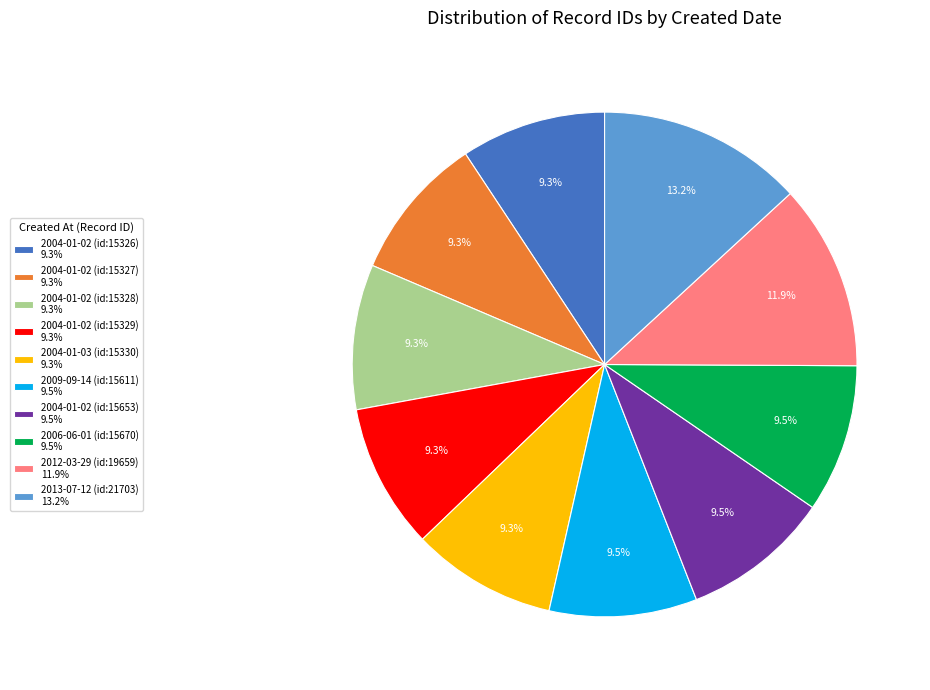

Does any single category account for the majority?

No